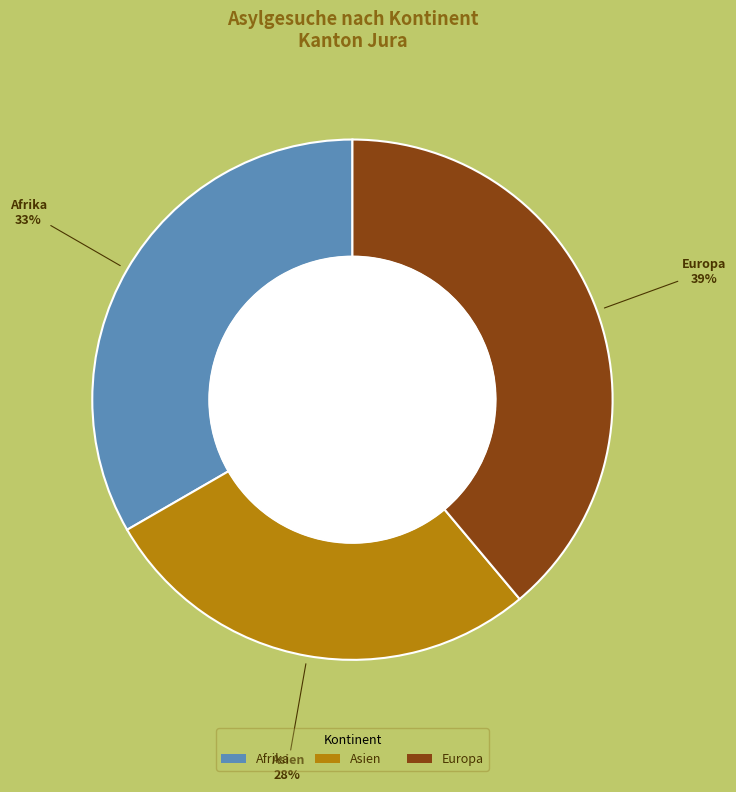

Does Europa represent more than half of the total?

No